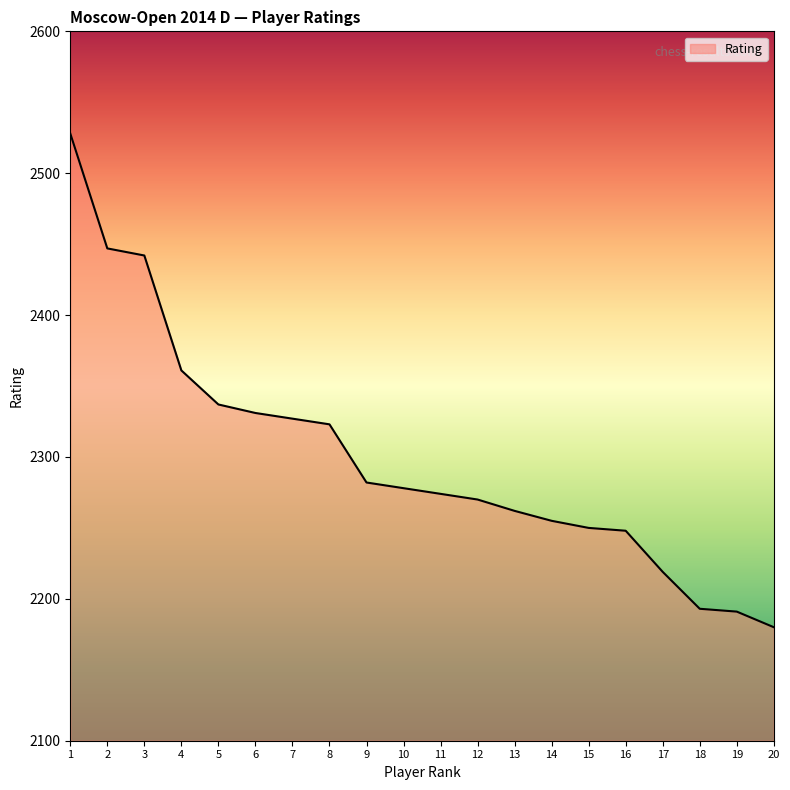

What is the approximate value at 10, to the nearest 10?

2280